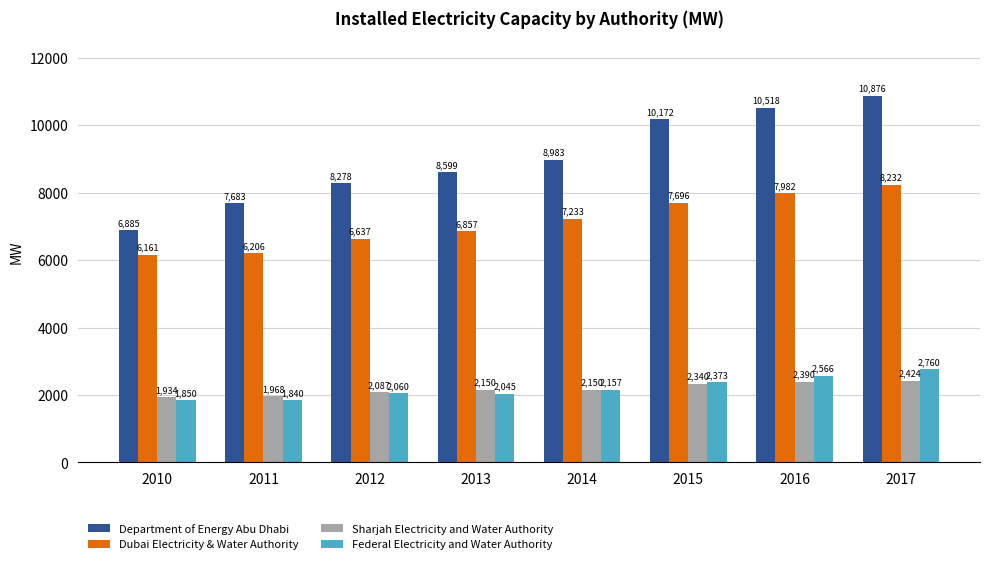

The Federal Electricity and Water Authority series shows 2373.0 at 2015. True or false?

True